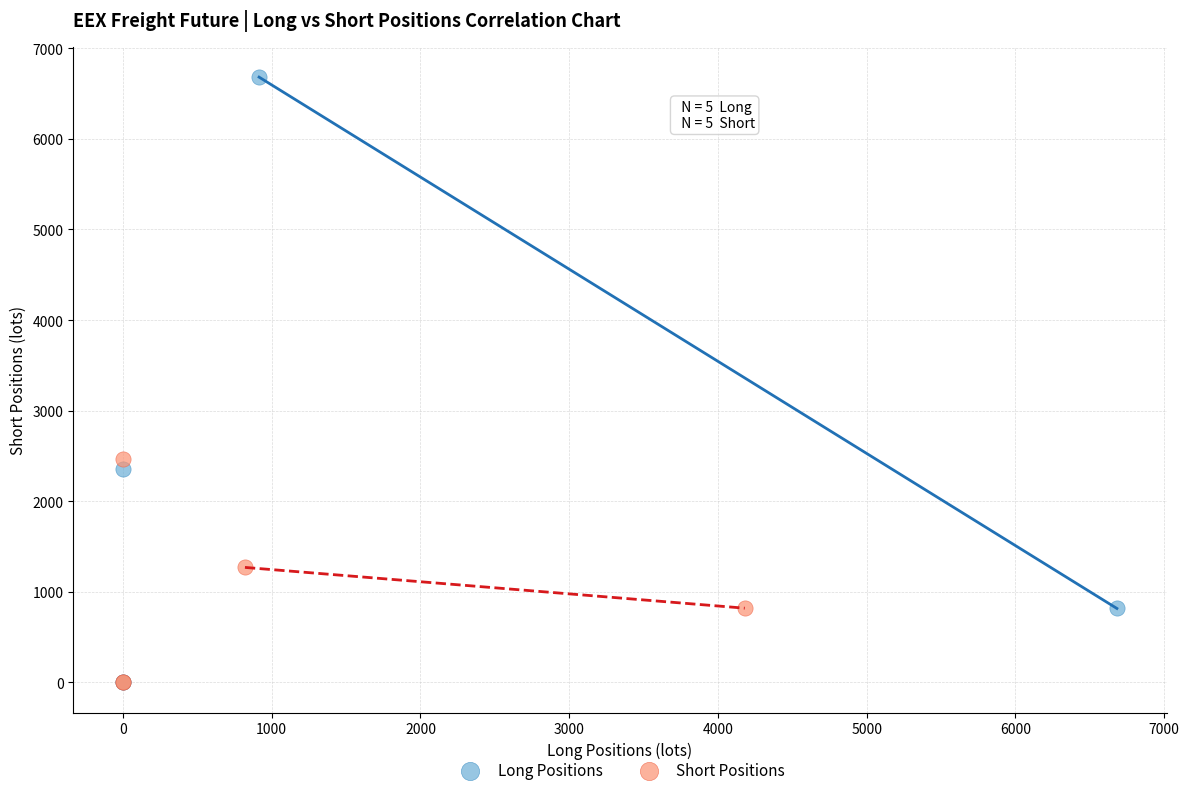

Which series reaches the maximum Y coordinate?

Long Positions